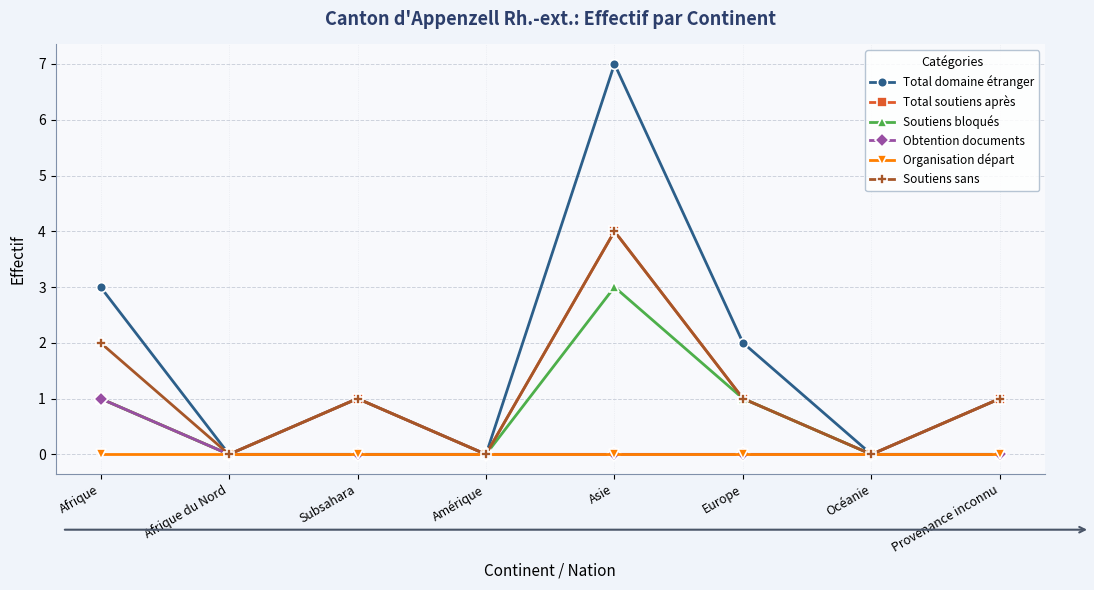

Which series has the widest spread of values?

Total domaine étranger